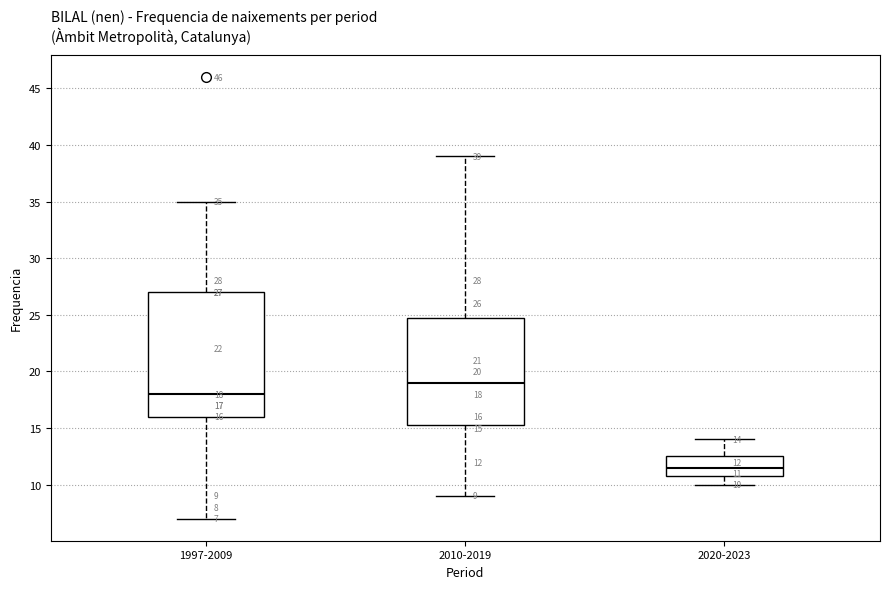

Comparing the boxes themselves (not the whiskers), which one is the tallest?

1997-2009